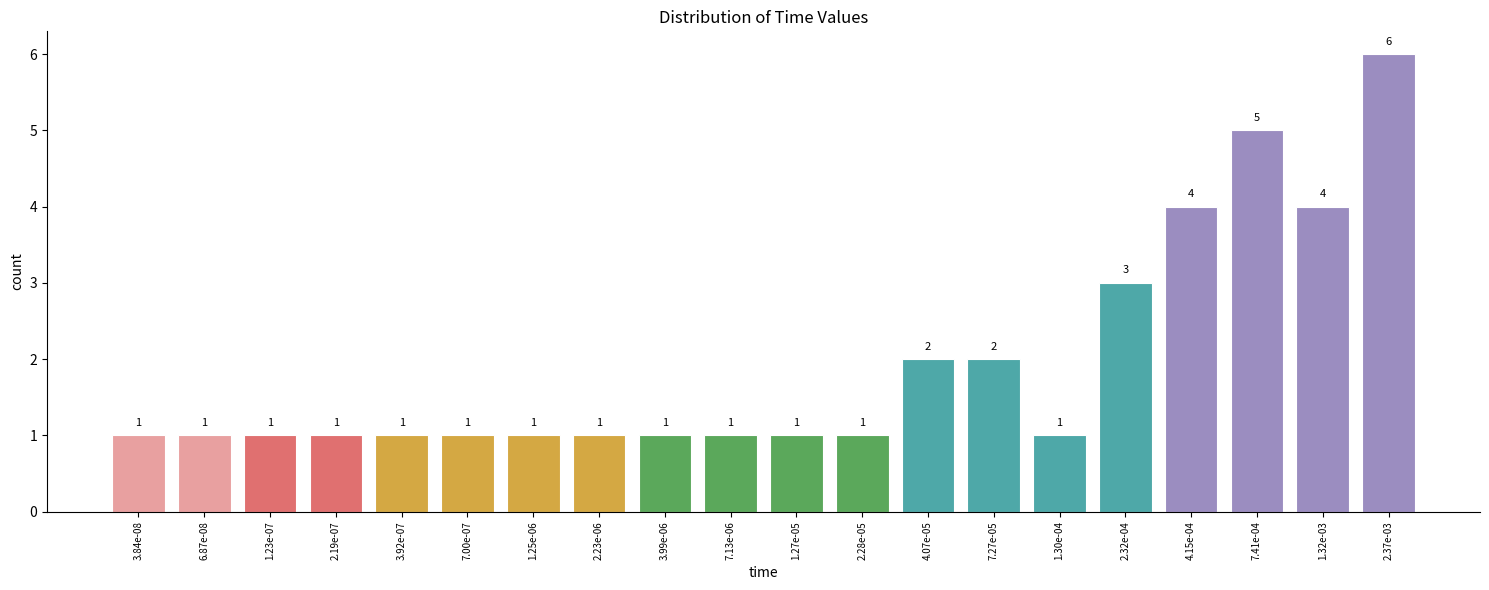

Reading left to right, transcribe all the data shown in this chart.

1	1	1	1	1	1	1	1	1	1	1	1	2	2	1	3	4	5	4	6